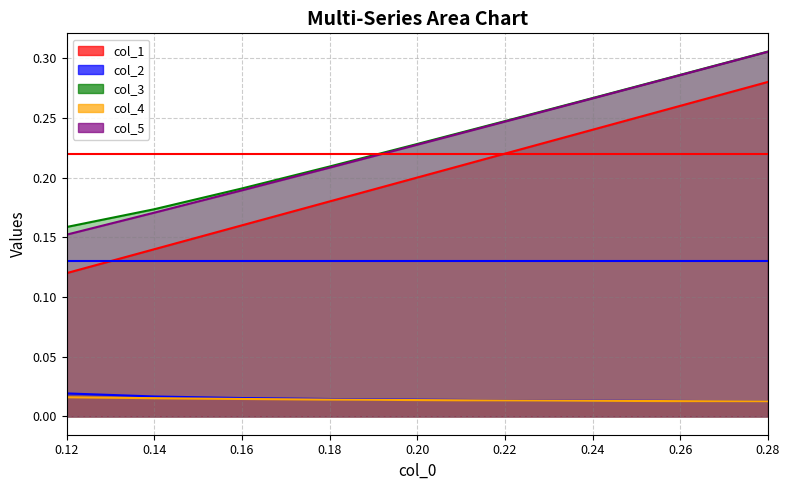

Count the col_5 values in the range 0 to 1.

9